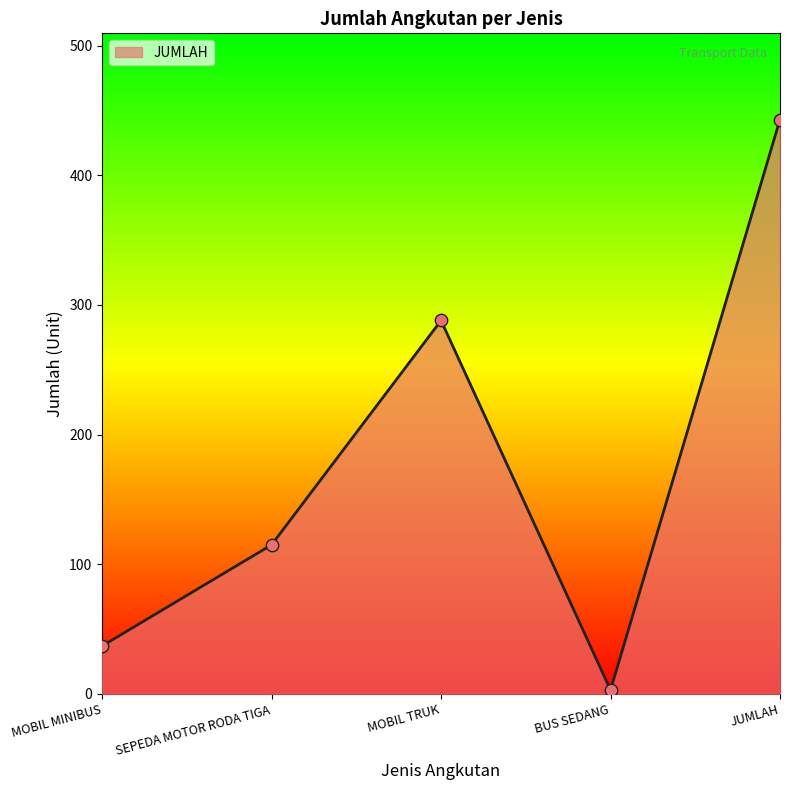

Between BUS SEDANG and SEPEDA MOTOR RODA TIGA, which is larger?

SEPEDA MOTOR RODA TIGA